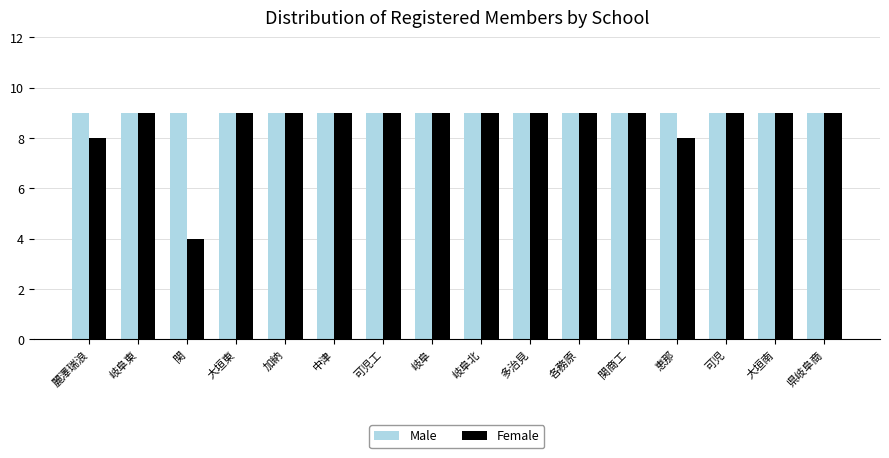

List the series in order of their overall mean, lowest first.

Female, Male